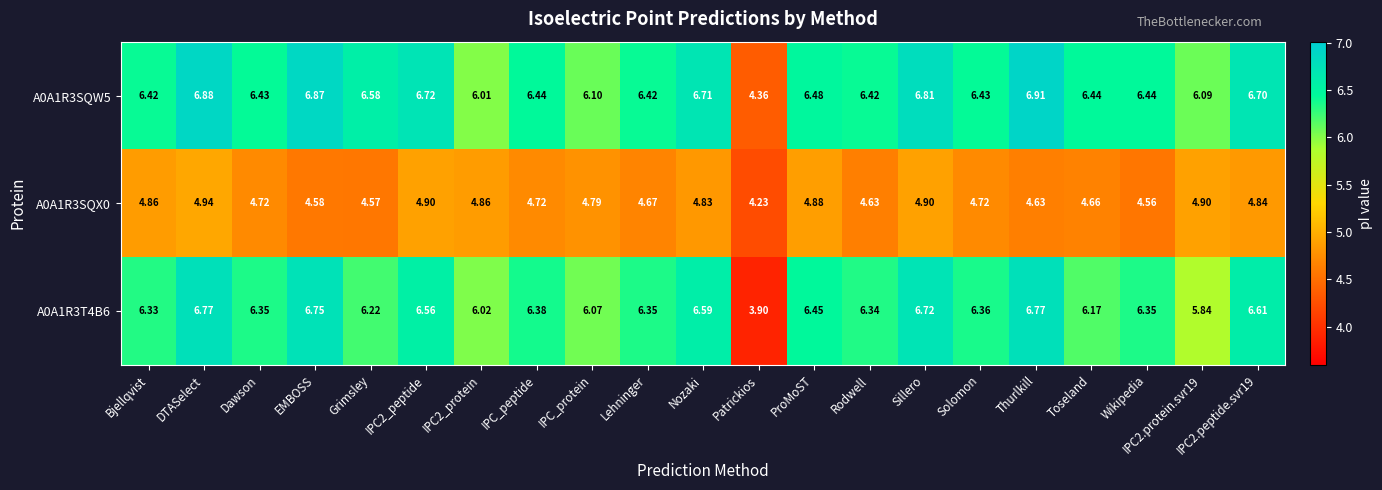

At which category is the sum across all series the highest?

DTASelect